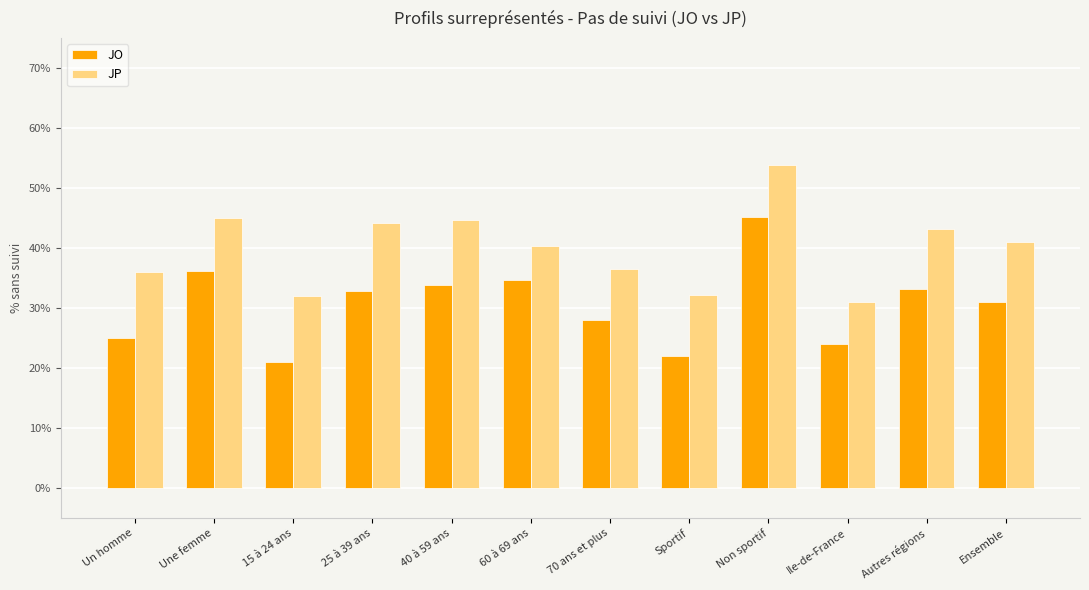

Is the value of JO at 70 ans et plus greater than the value of JP at Ile-de-France?

No